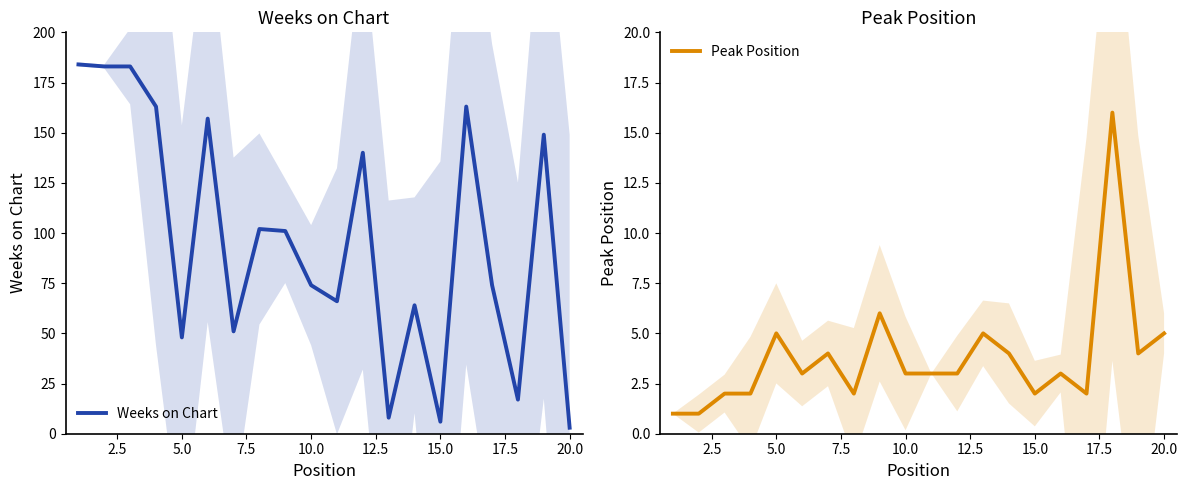

Is it true that Peak Position equals 3 at 15.0?

False